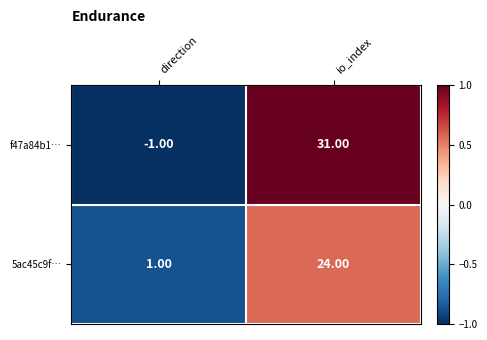

What is the difference between the maximum and minimum values in the f47a84b1… series?

32